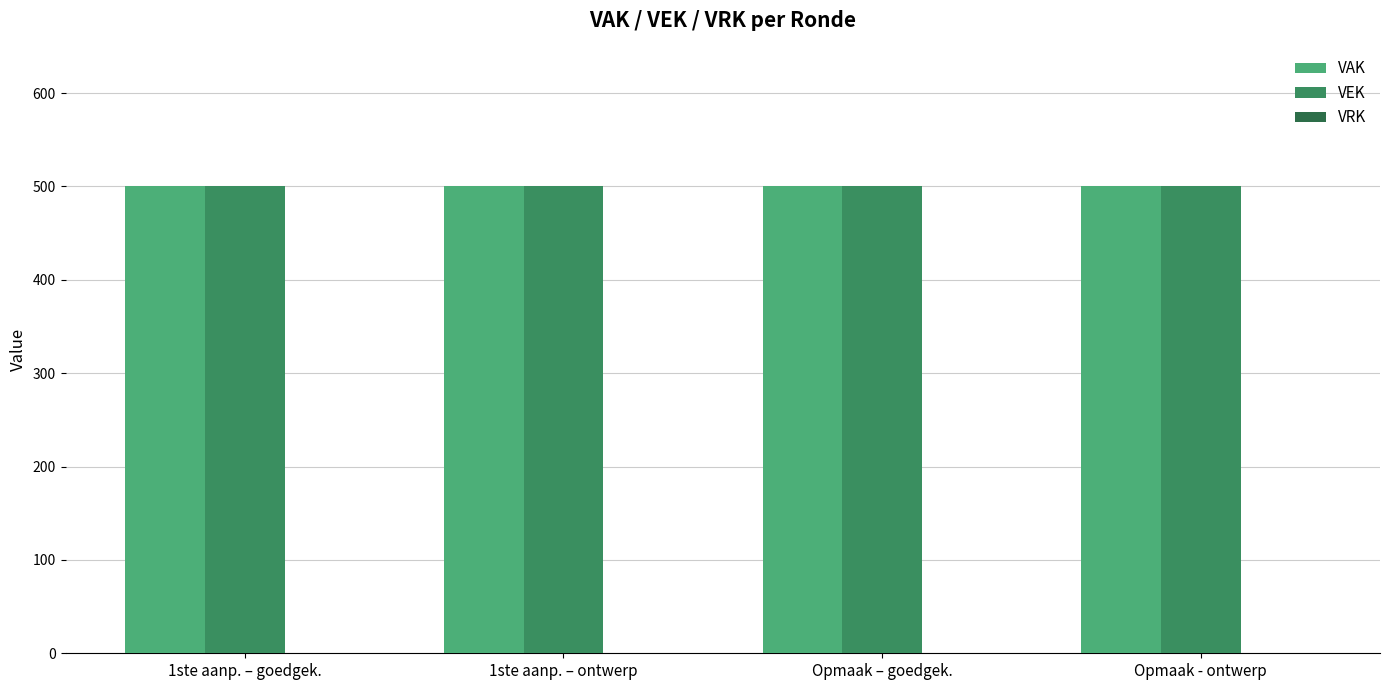

What is the greatest value displayed?

500